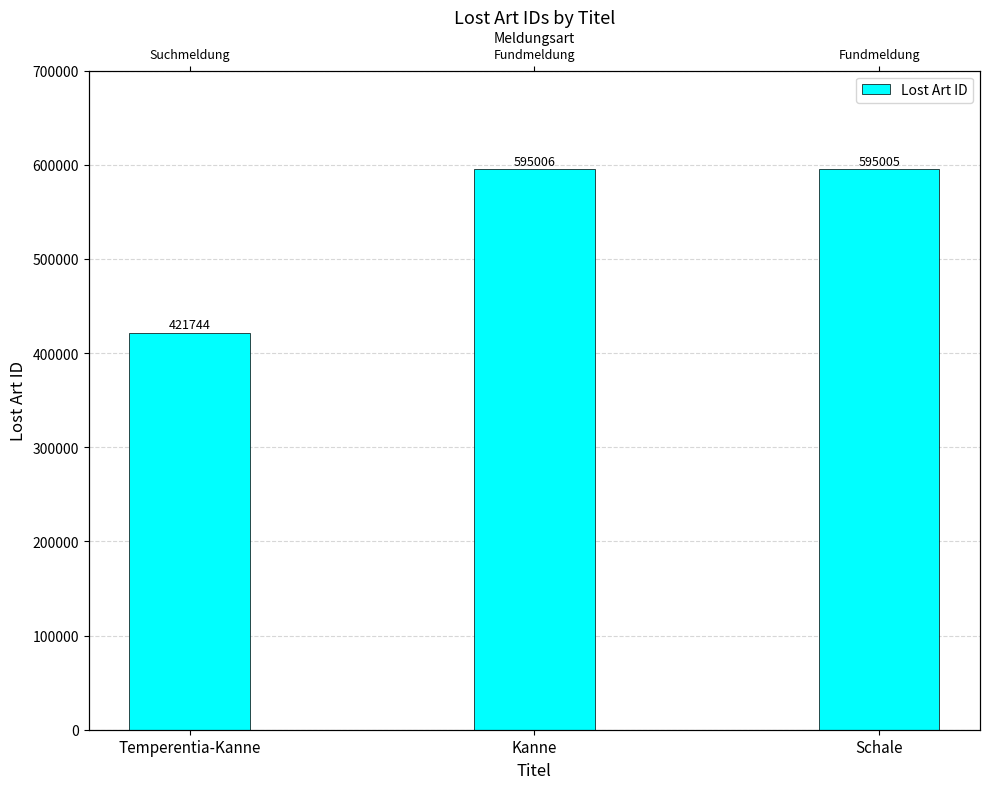

Reading left to right, transcribe all the data shown in this chart.

Temperentia-Kanne=421744	Kanne=595006	Schale=595005